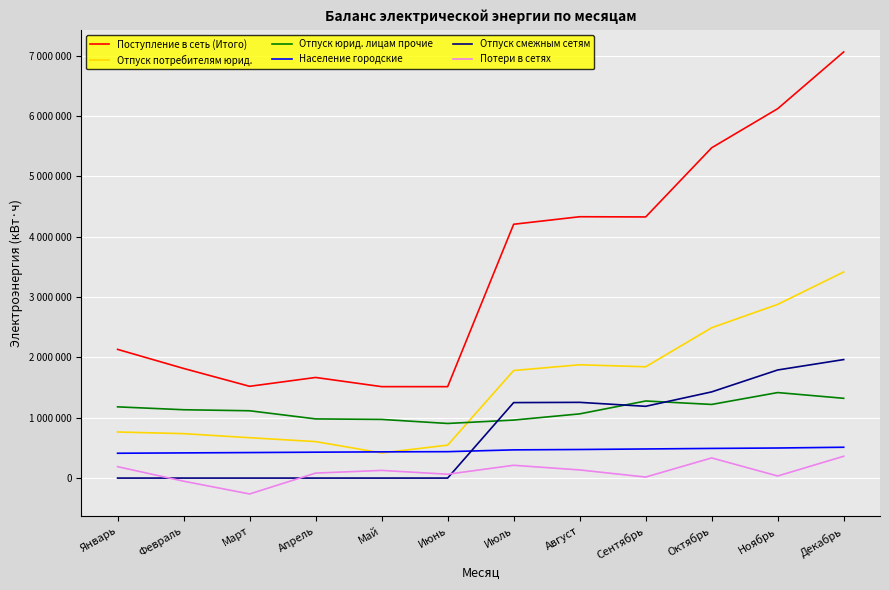

Reading right to left, what are all the values shown in this chart?

Поступление в сеть (Итого): 7059824	6119361	5472015	4326101	4329536	4204883	1514280	1514760	1666724	1520260	1816200	2132028
Отпуск потребителям юрид.: 3413933	2877585	2490652	1843760	1876983	1781820	545903	416272	604050	668426	735865	763371
Отпуск юрид. лицам прочие: 1321471	1416546	1219840	1276950	1063407	960866	904621	971598	980123	1115074	1132098	1179852
Население городские: 510660	498100	491160	482140	473287	467175	437410	434240	428835	422550	417040	411255
Отпуск смежным сетям: 1963312	1790834	1427760	1188820	1254412	1250292	0	0	0	0	0	0
Потери в сетях: 361108	34396	333763	16571	134734	211905	63756	126890	82551	-263240	-51763	188805